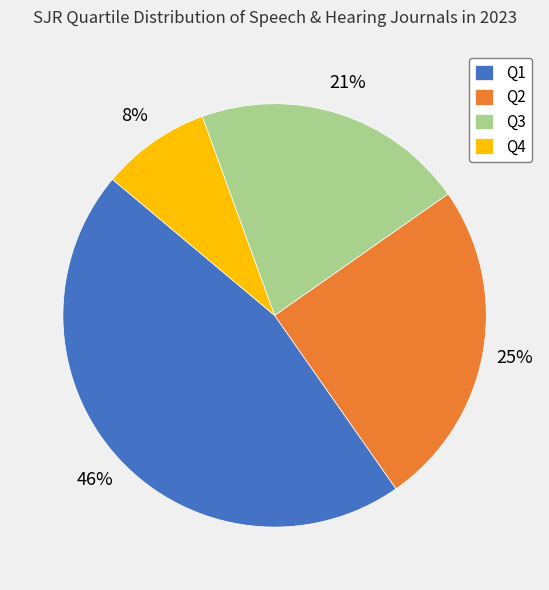

Rank the categories by value from highest to lowest.

Q1, Q2, Q3, Q4